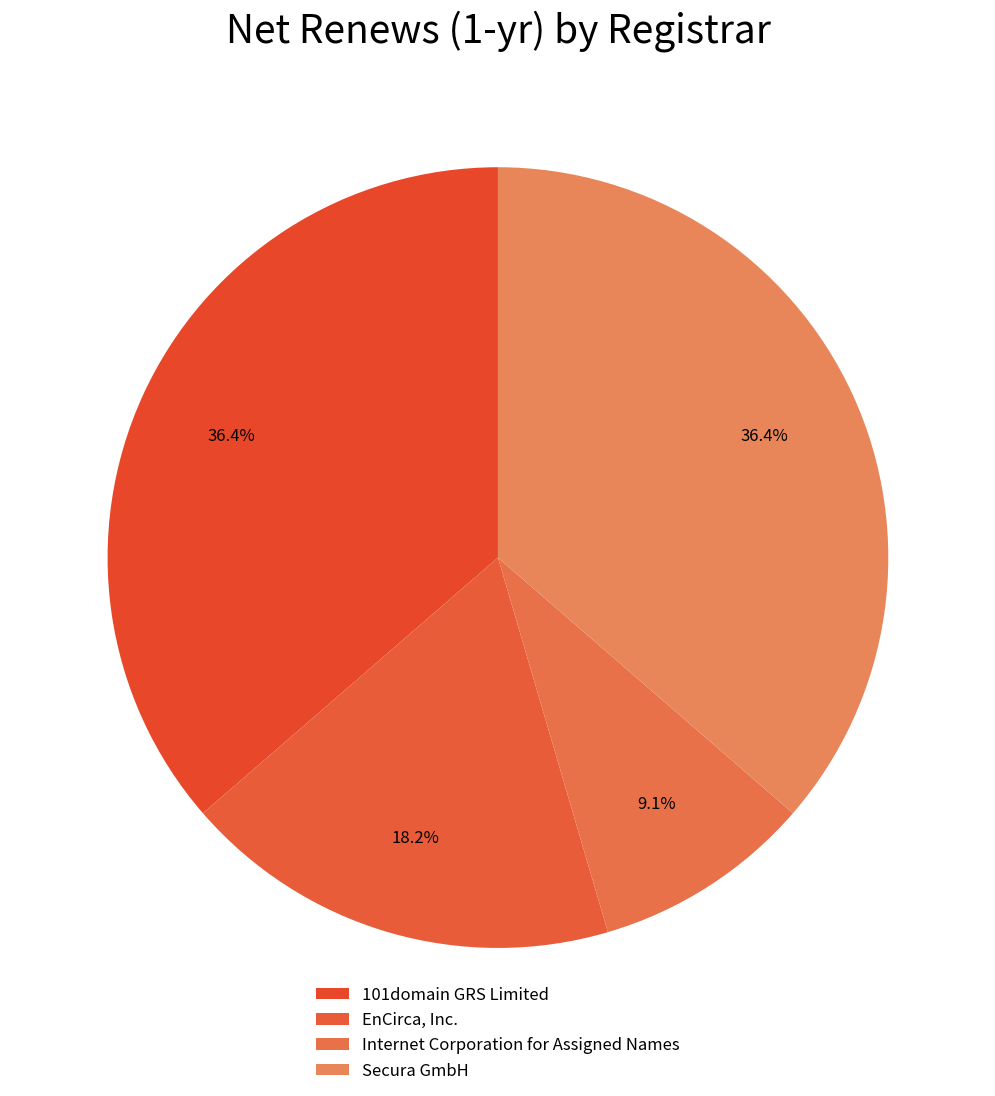

To the nearest percent, what is the average slice percentage?

25%